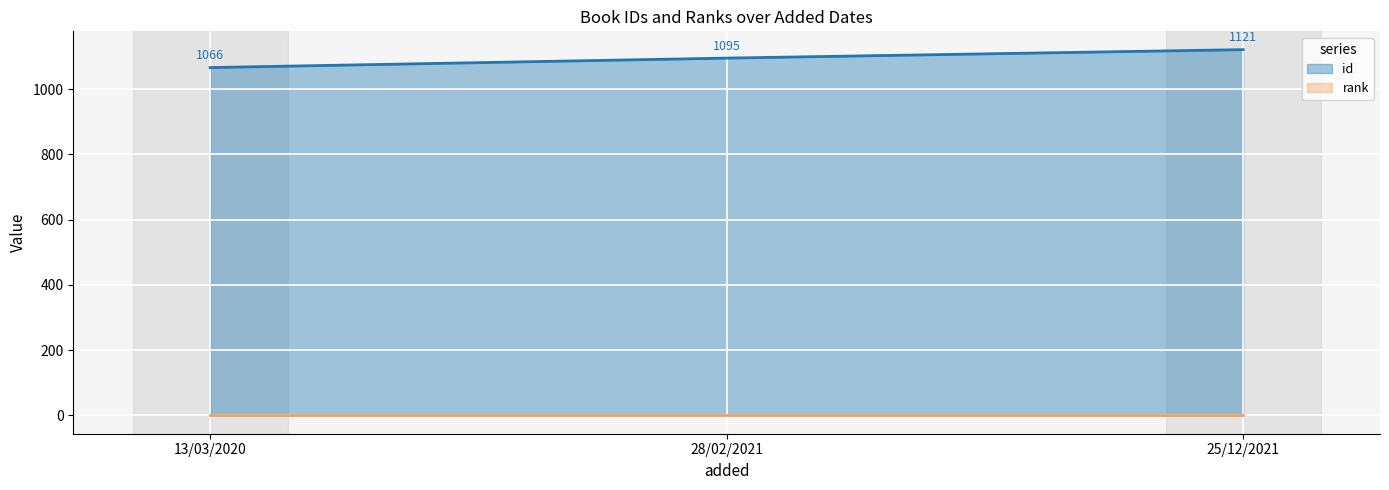

The chart shows a value of 1095 at 28/02/2021. True or false?

True